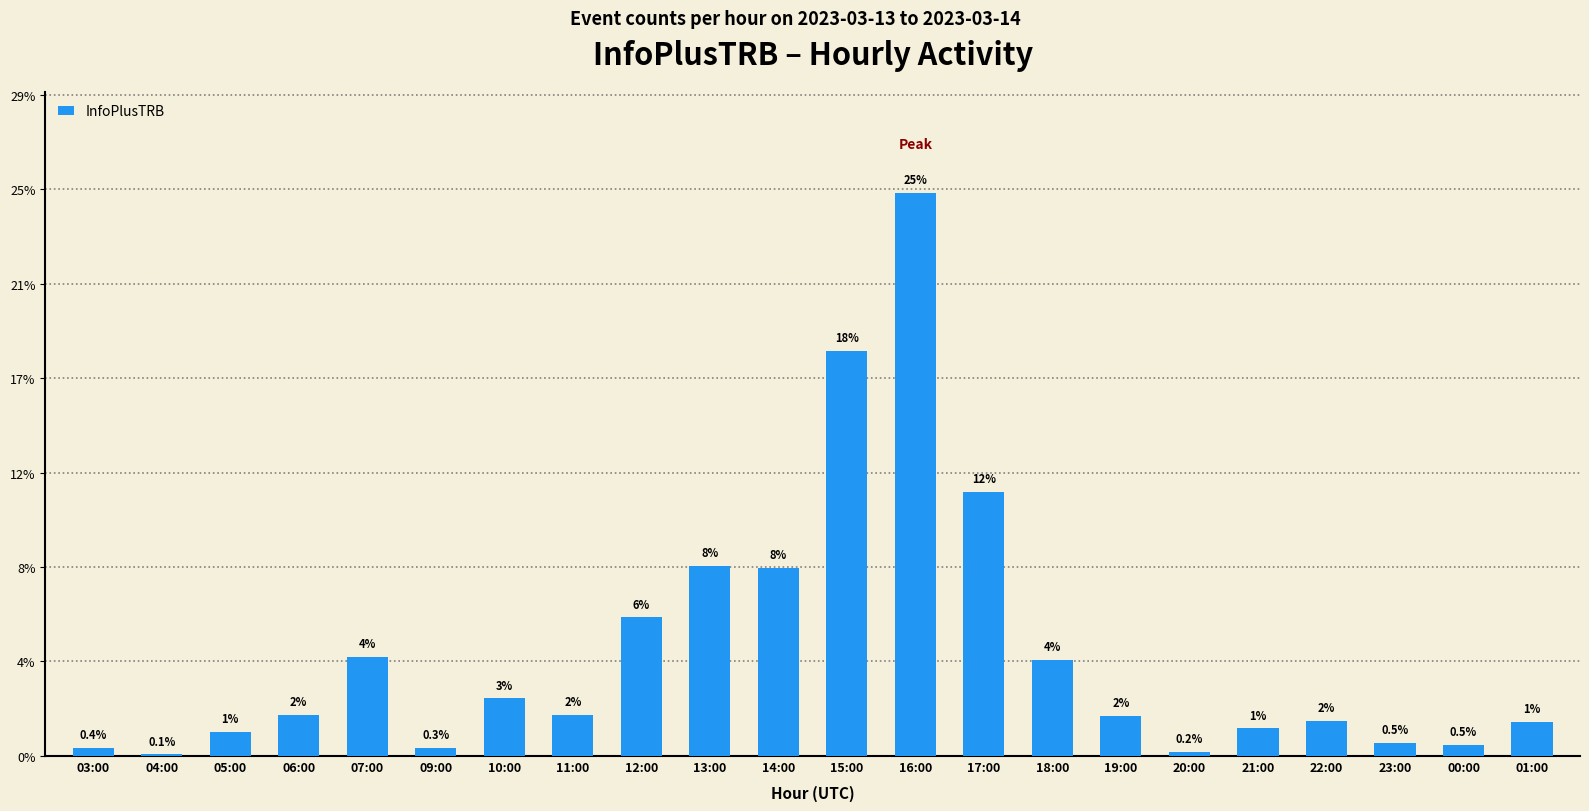

Rank the categories by value from highest to lowest.

16:00, 15:00, 17:00, 13:00, 14:00, 12:00, 07:00, 18:00, 10:00, 06:00, 11:00, 19:00, 22:00, 01:00, 21:00, 05:00, 23:00, 00:00, 03:00, 09:00, 20:00, 04:00